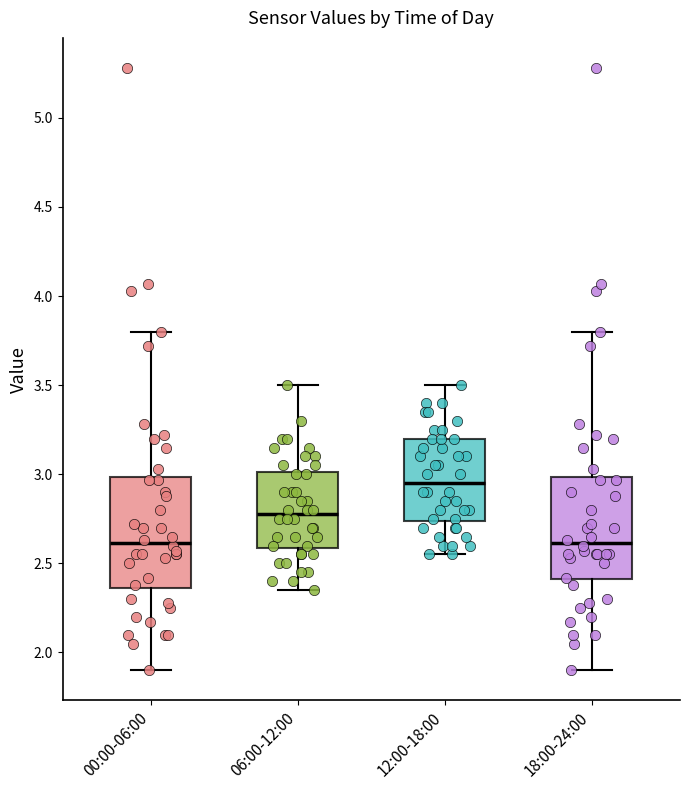

Where does the lower whisker of the box for 06:00-12:00 end on the y-axis? The values are not printed on the chart, so give them approximately, as read against the axis.

2.35